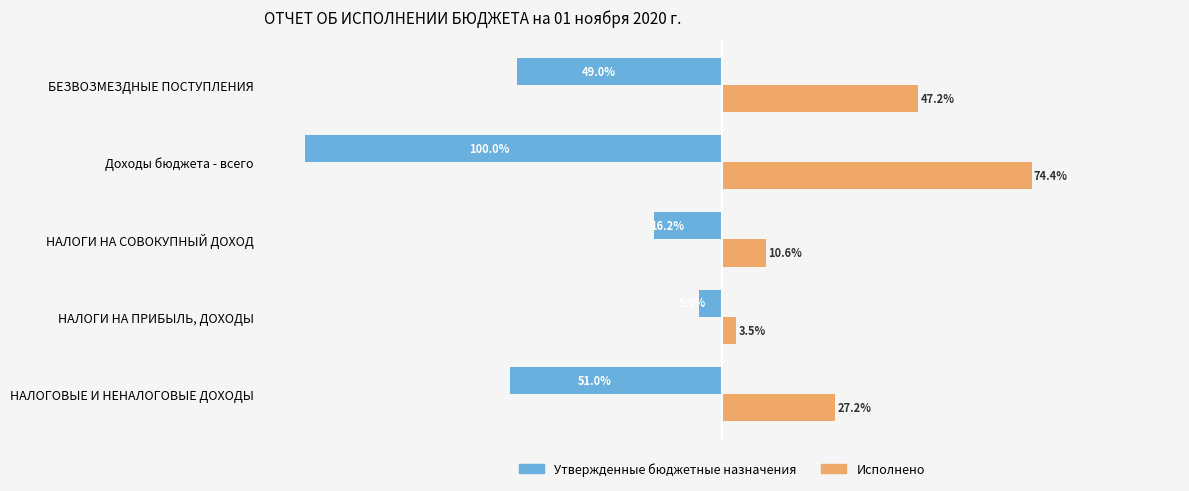

Which series has the largest range (max minus min)?

Утвержденные бюджетные назначения